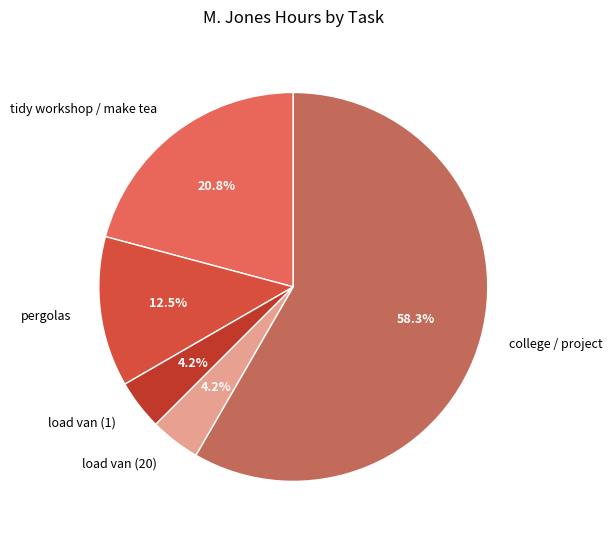

Which slice represents more than half of the pie?

college / project